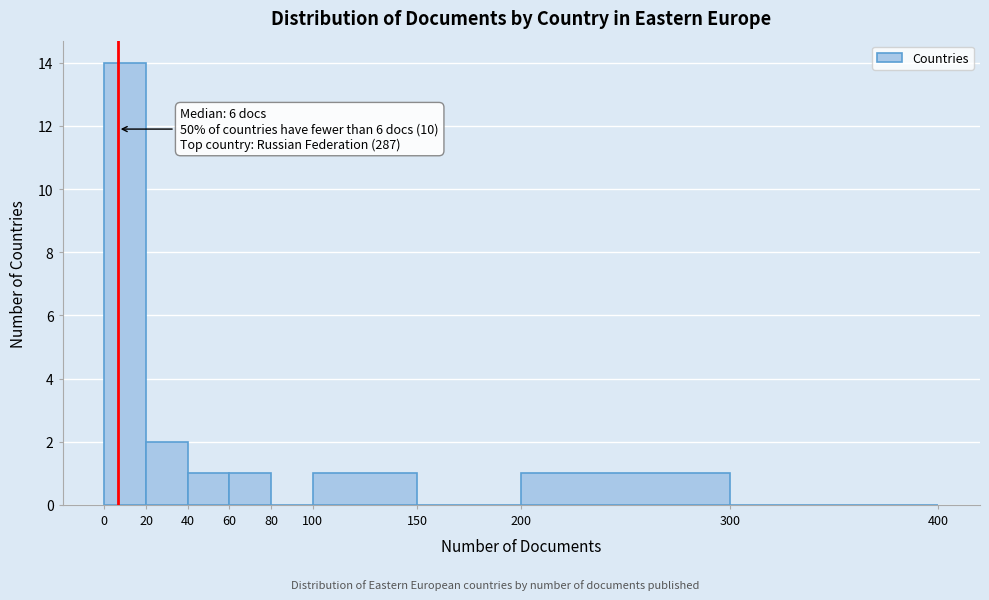

Over which range of the x-axis is the bar tallest?

0 to 20